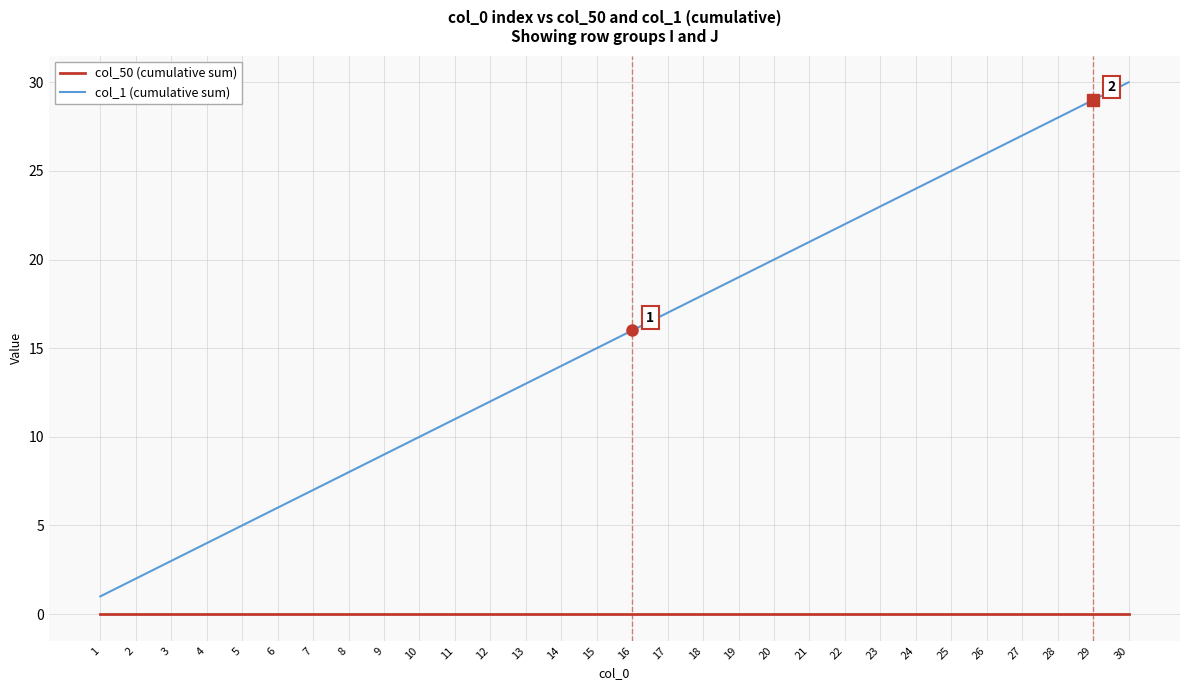

Reading left to right, transcribe all the data shown in this chart.

col_50 (cumulative sum): 1=0	2=0	3=0	4=0	5=0	6=0	7=0	8=0	9=0	10=0	11=0	12=0	13=0	14=0	15=0	16=0	17=0	18=0	19=0	20=0	21=0	22=0	23=0	24=0	25=0	26=0	27=0	28=0	29=0	30=0
col_1 (cumulative sum): 1=1	2=2	3=3	4=4	5=5	6=6	7=7	8=8	9=9	10=10	11=11	12=12	13=13	14=14	15=15	16=16	17=17	18=18	19=19	20=20	21=21	22=22	23=23	24=24	25=25	26=26	27=27	28=28	29=29	30=30